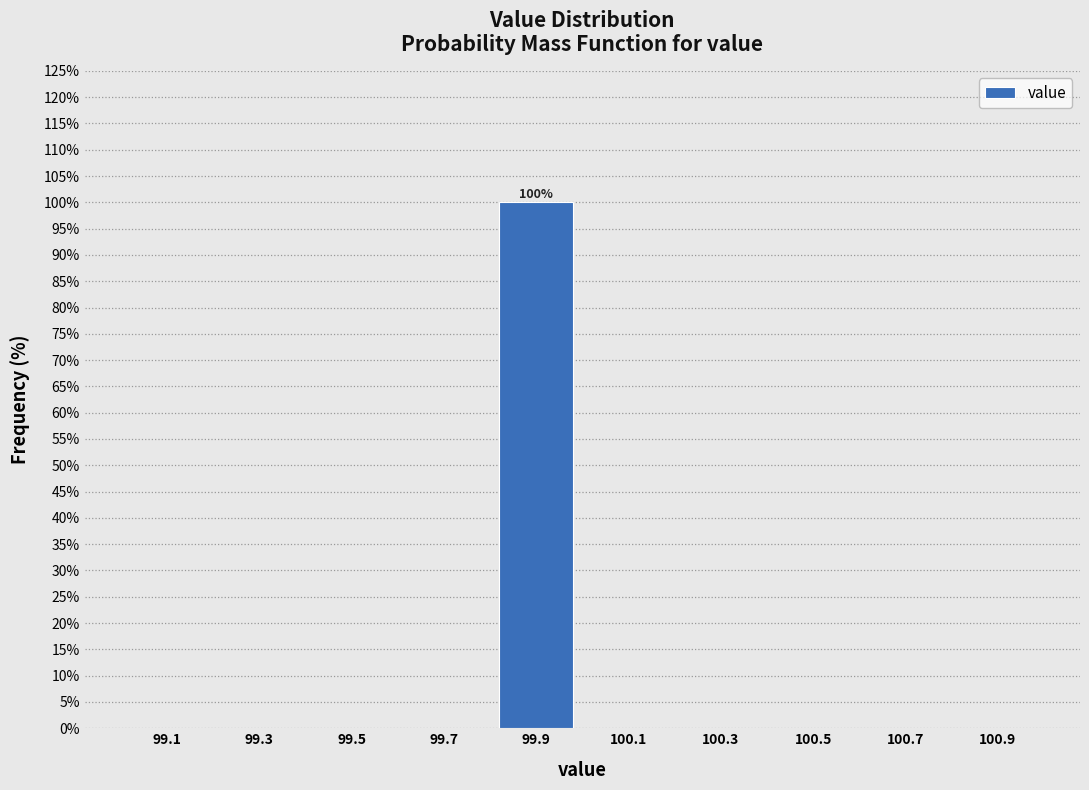

Over which range of the x-axis is the bar tallest?

99.8 to 100.0